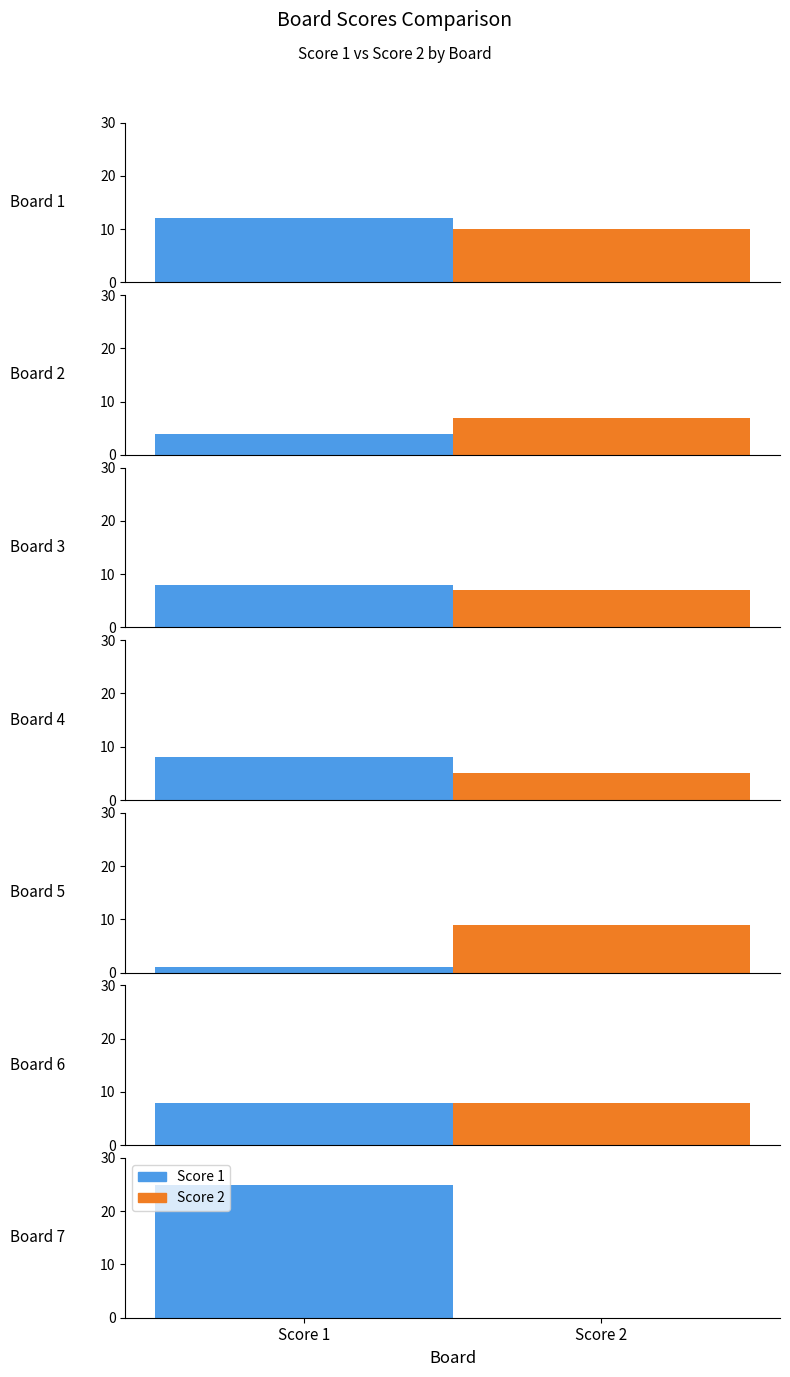

What is the value of the Score 2 bar at the 6th from the left?

8